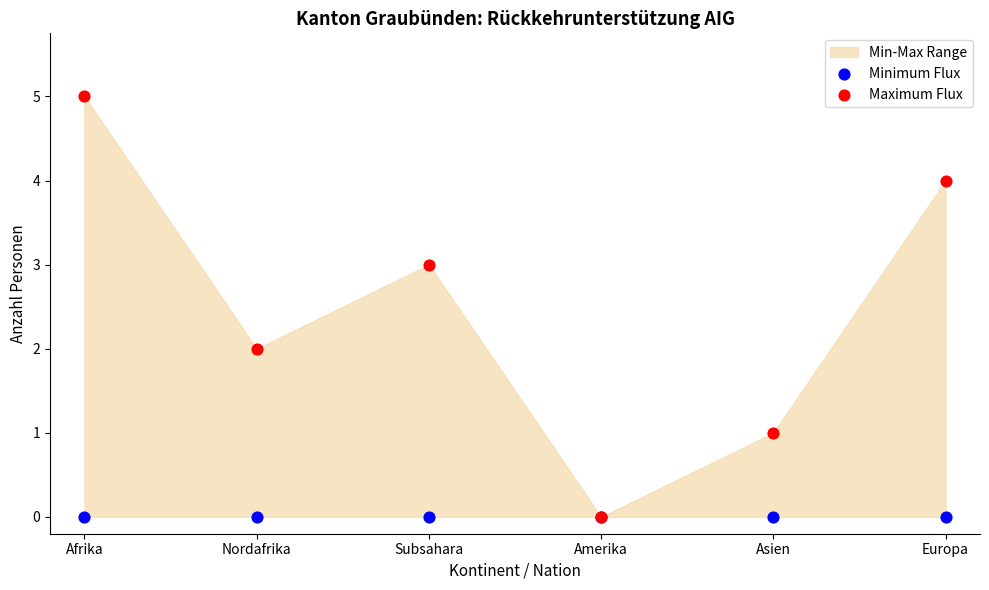

Which series reaches the maximum Y coordinate?

Maximum Flux